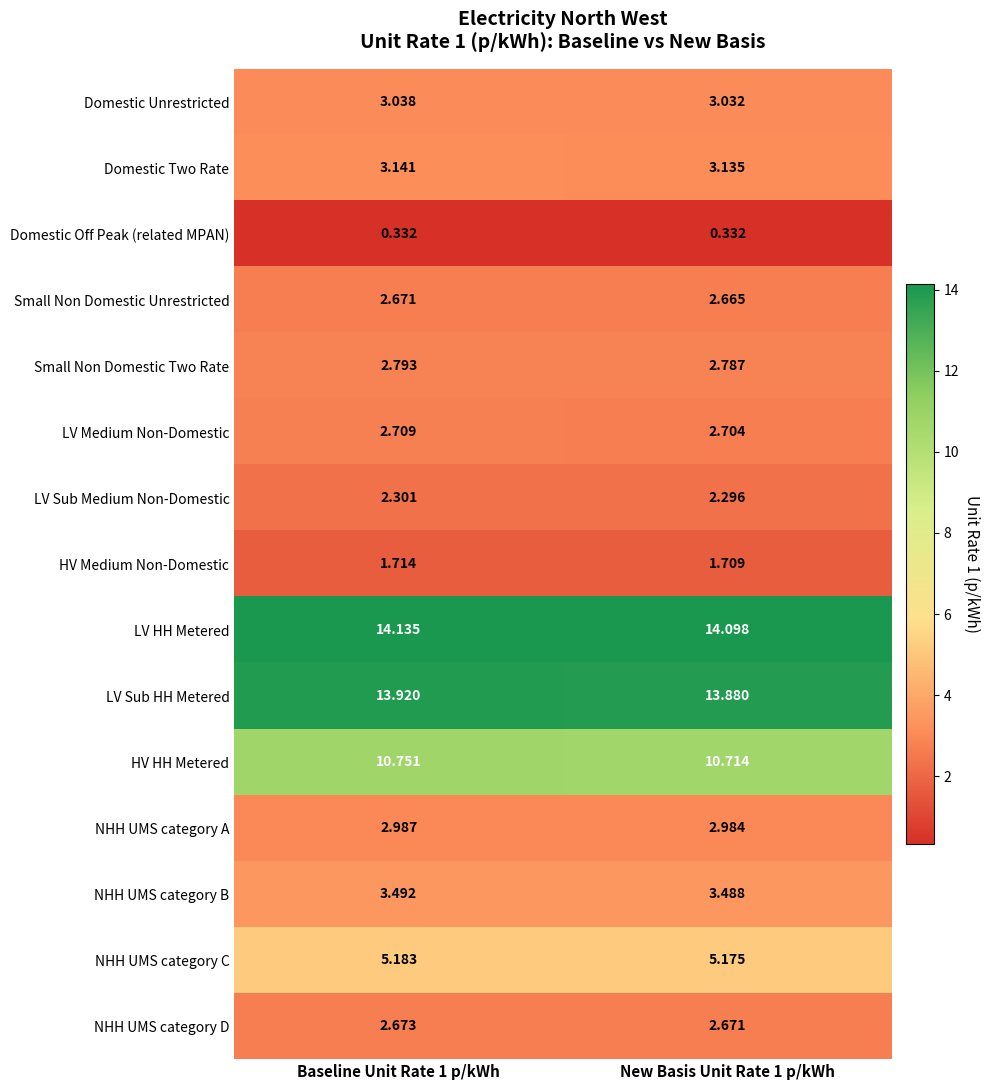

What is the difference between the highest and lowest values at New Basis Unit Rate 1 p/kWh?

13.8